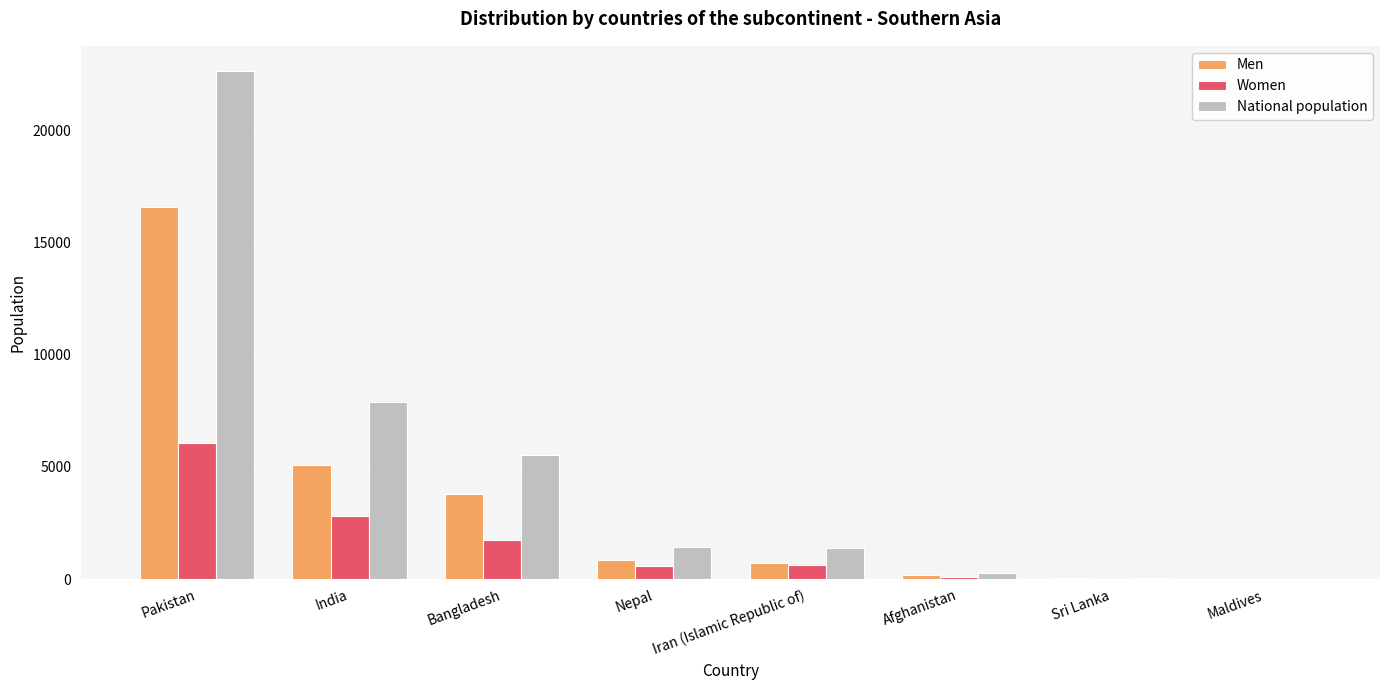

What is the greatest value displayed?

22622